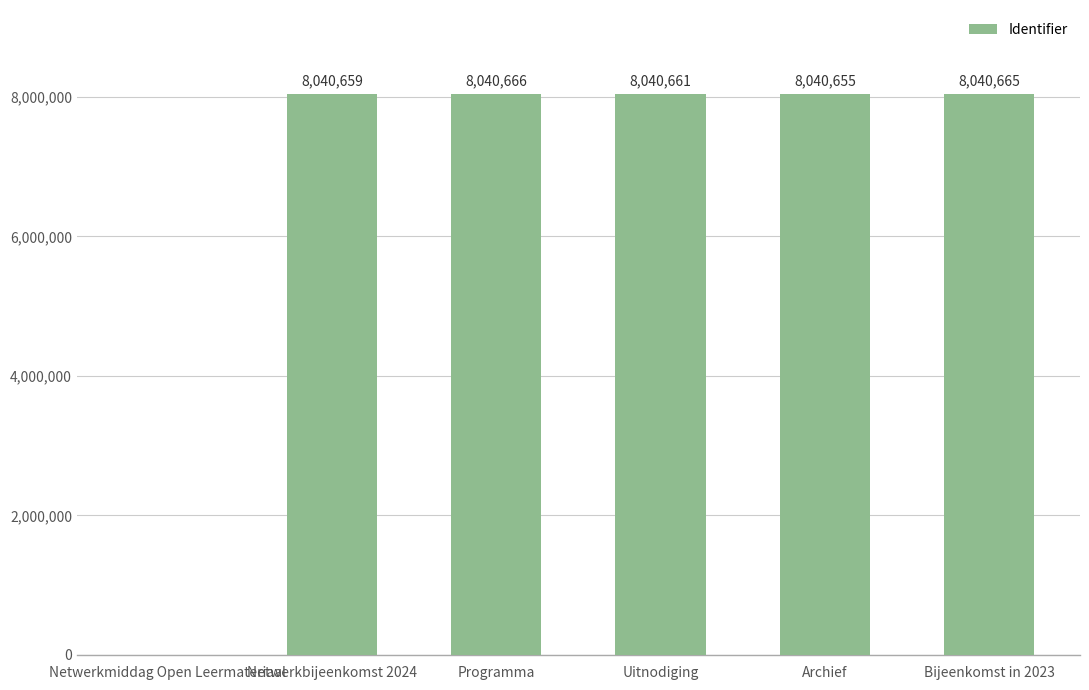

What is the greatest value displayed?

8040666